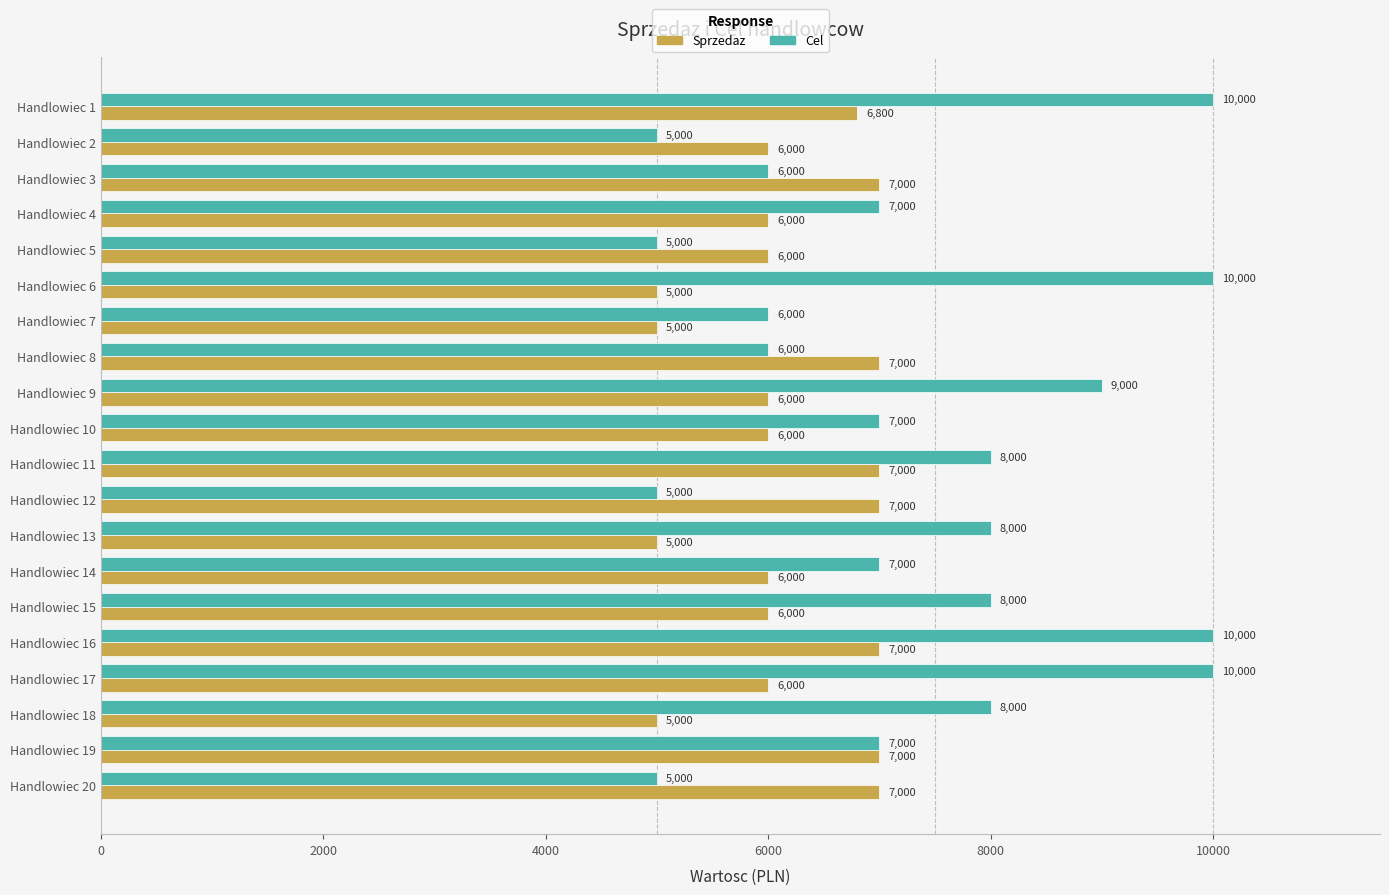

What is the total value across all series at Handlowiec 10?

13000